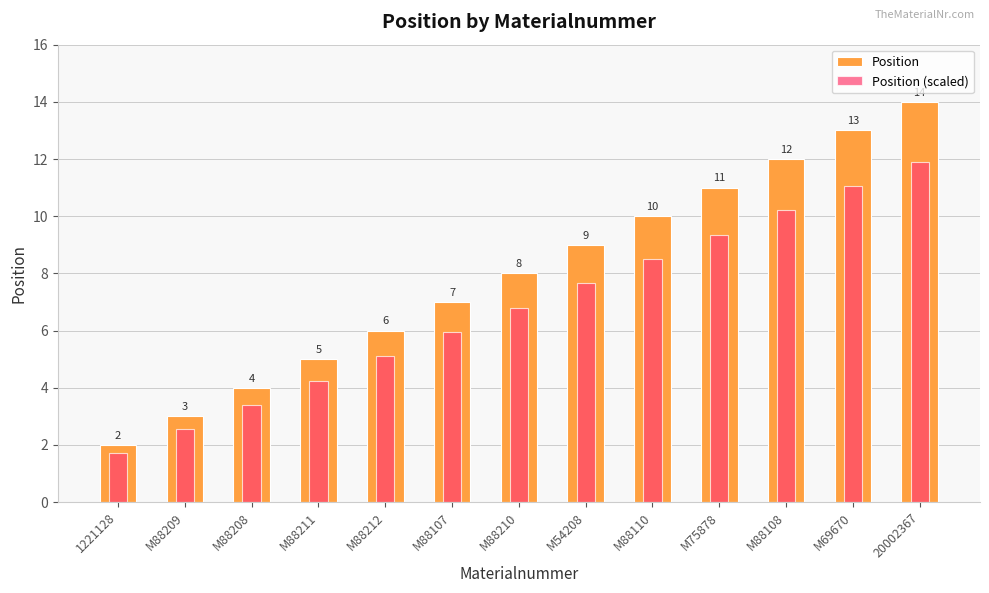

What value does the Position series have at M88107?

7.0